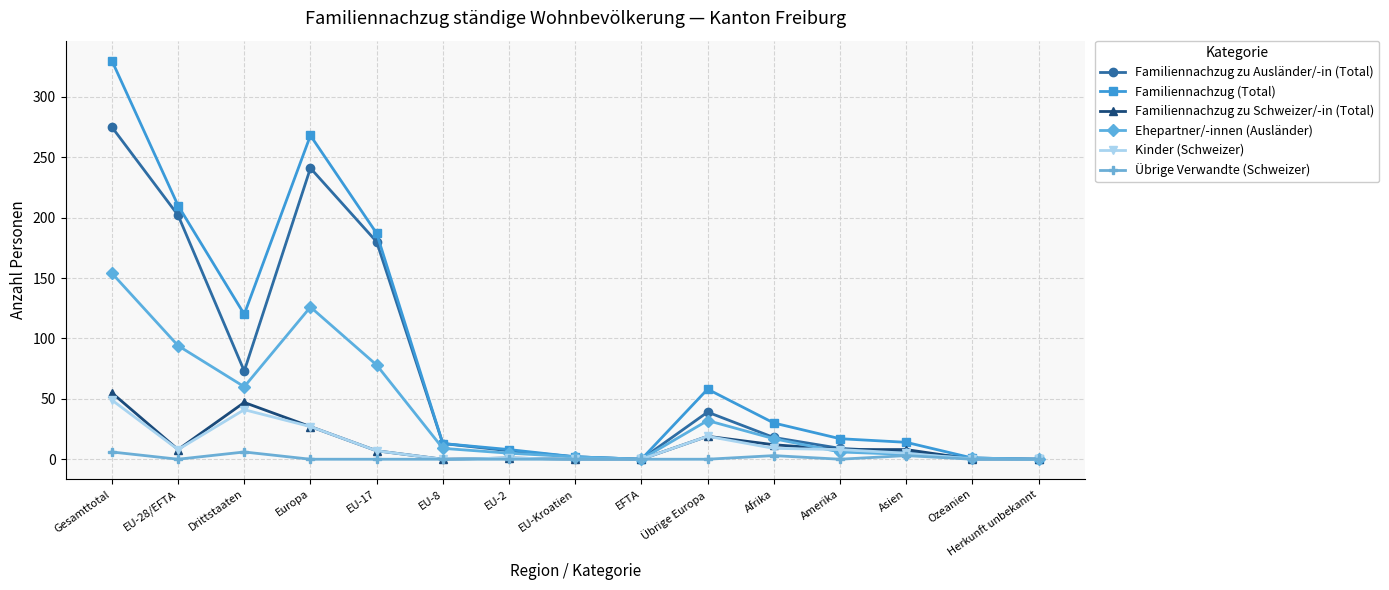

At how many categories does at least one series exceed 133?

4